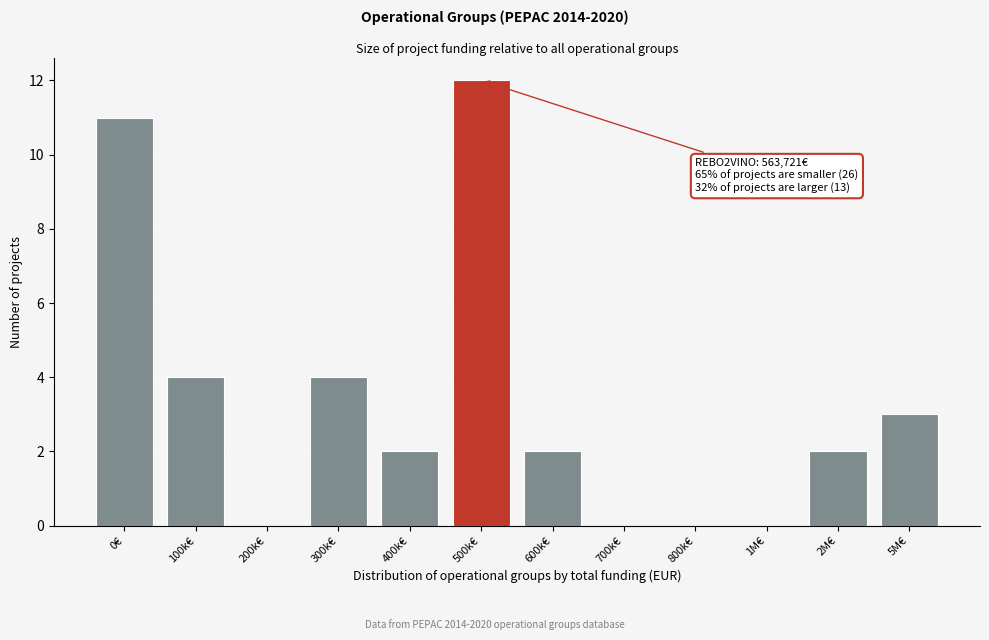

Reading right to left, transcribe all the data shown in this chart.

5M€=3	2M€=2	1M€=0	800k€=0	700k€=0	600k€=2	500k€=12	400k€=2	300k€=4	200k€=0	100k€=4	0€=11